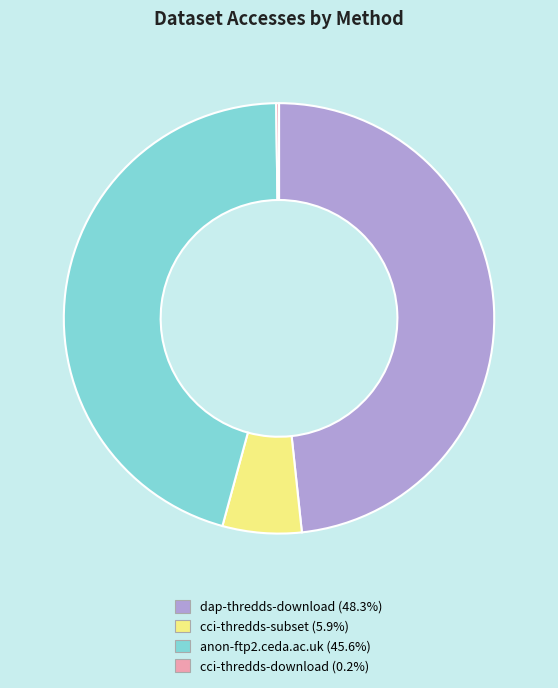

What is the largest slice in the pie chart?

dap-thredds-download